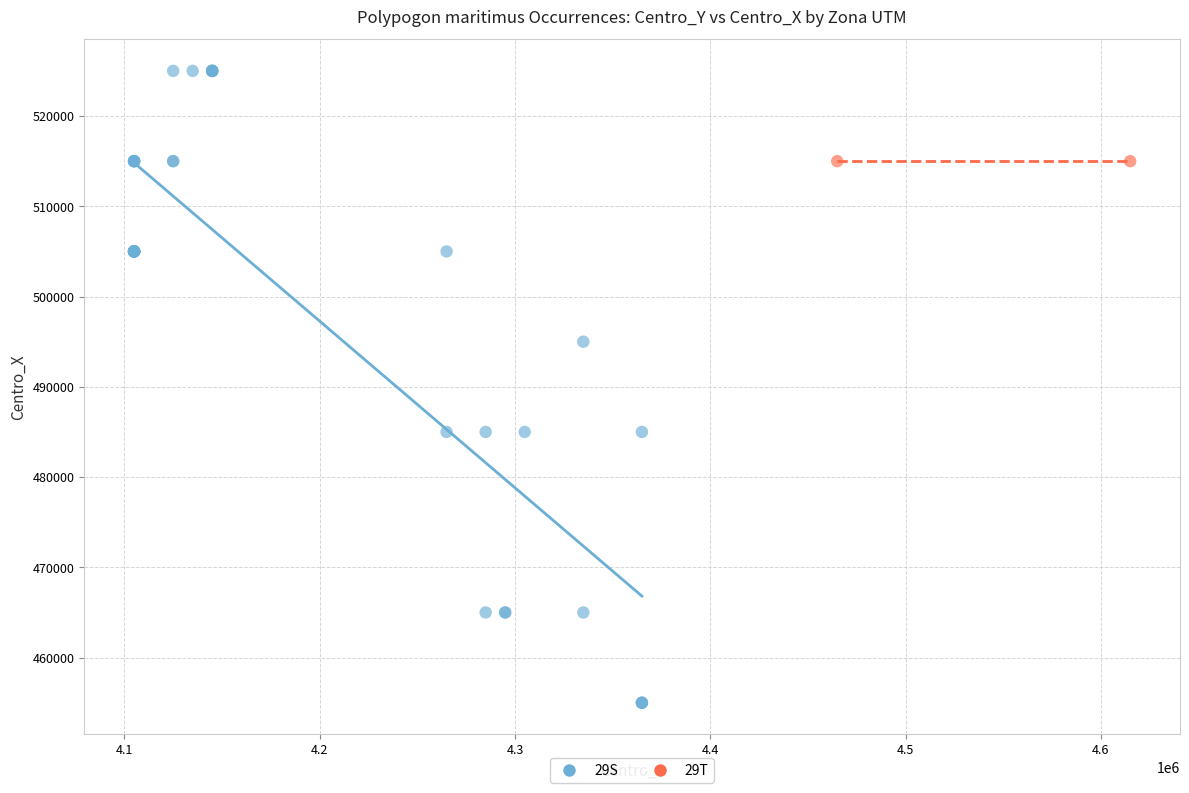

What are all the series names shown in the legend?

29S, 29T